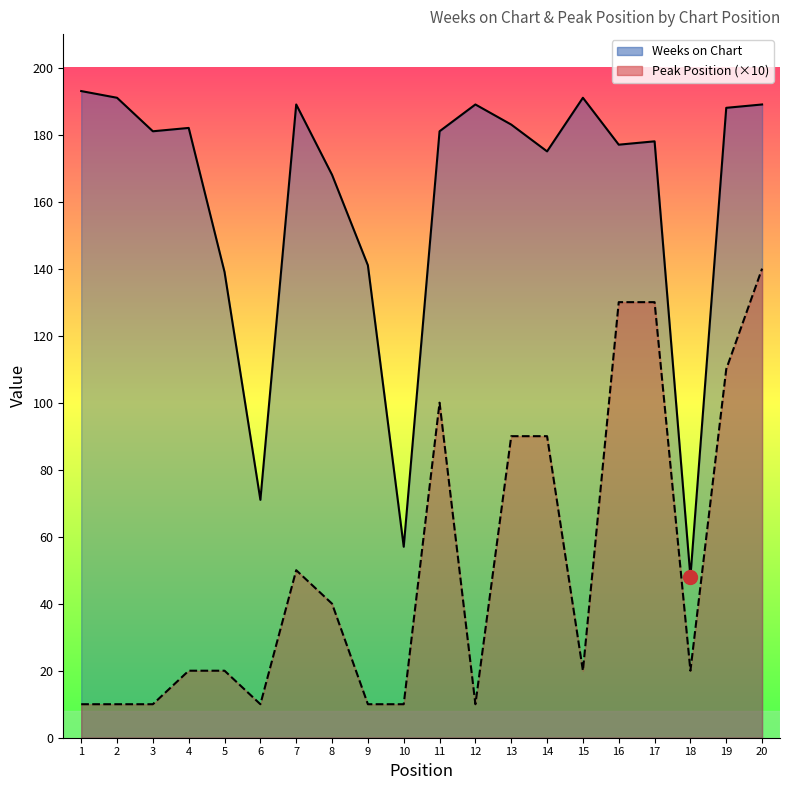

True or false: Peak Position and Weeks on Chart intersect in this chart.

False